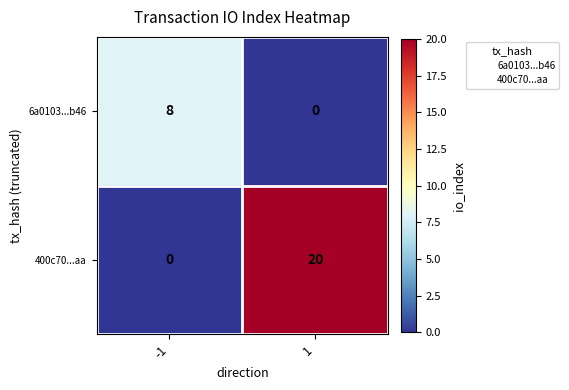

Which label corresponds to the largest value in the chart?

1